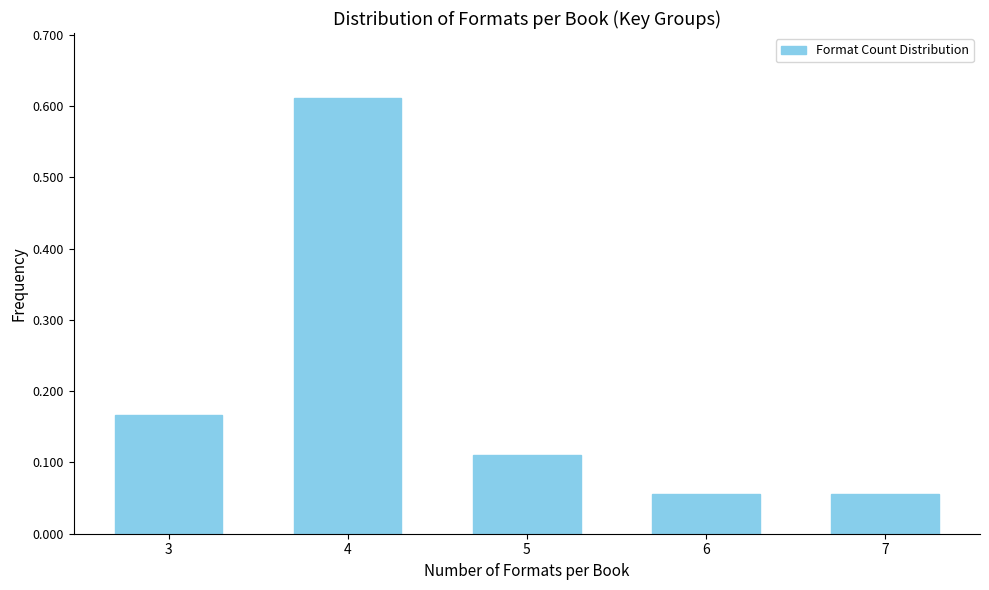

The chart shows a value of 1.1 at 4. True or false?

False